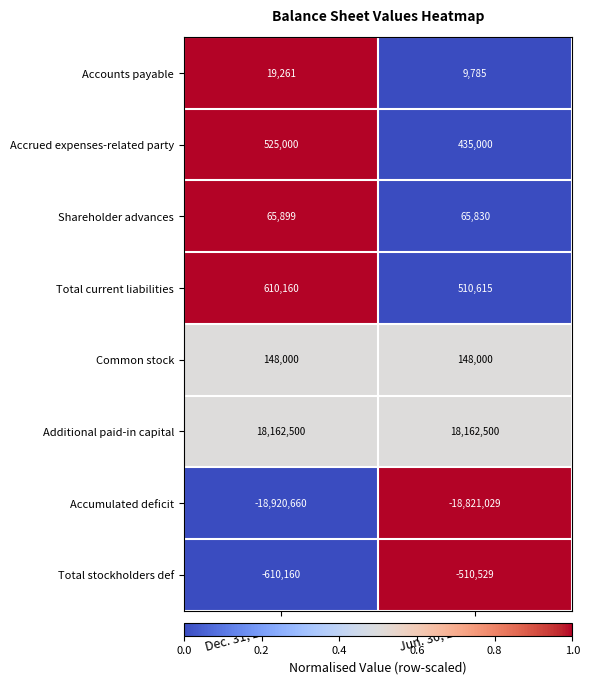

What is the difference between the highest and lowest values at Dec. 31, 2015?

37083160